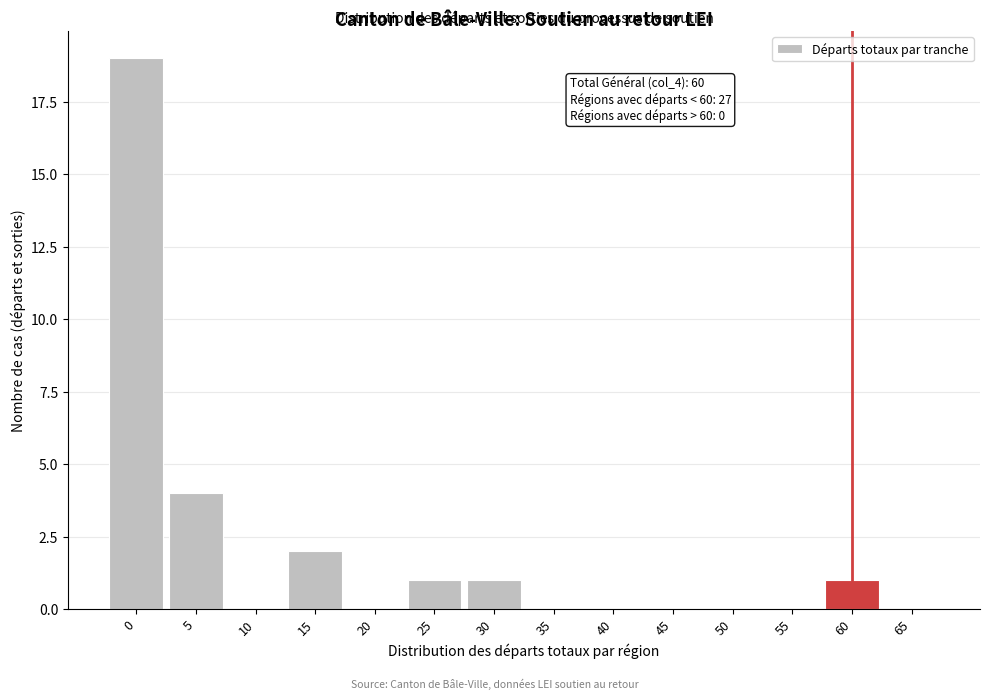

Reading right to left, what are all the values shown in this chart?

65=0	60=1	55=0	50=0	45=0	40=0	35=0	30=1	25=1	20=0	15=2	10=0	5=4	0=19